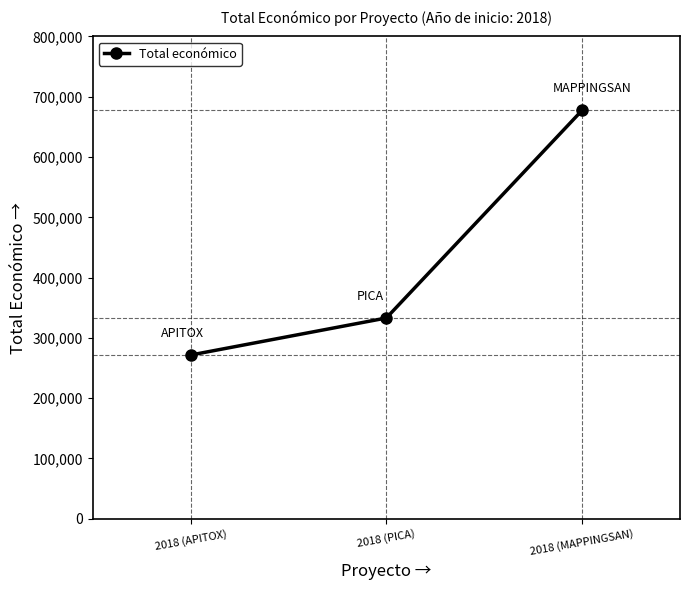

What is the difference between the maximum and minimum values?

405873